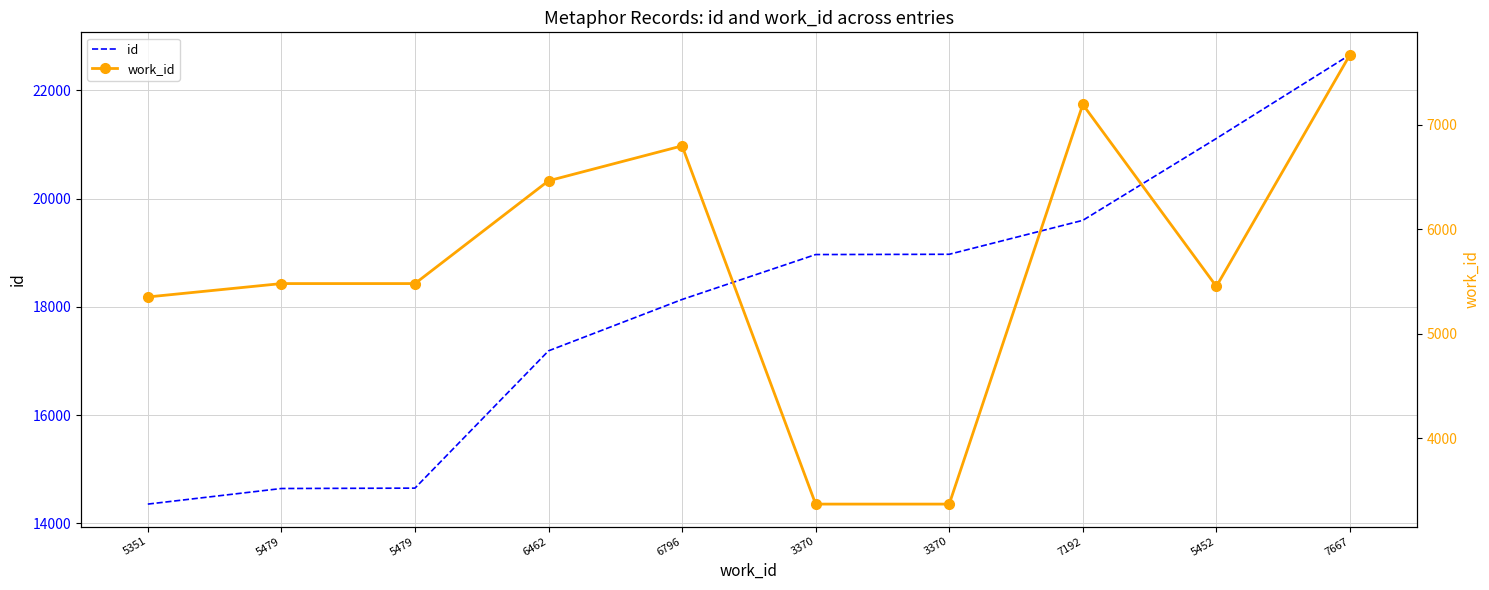

What is the label of the 6th point from the left?

3370